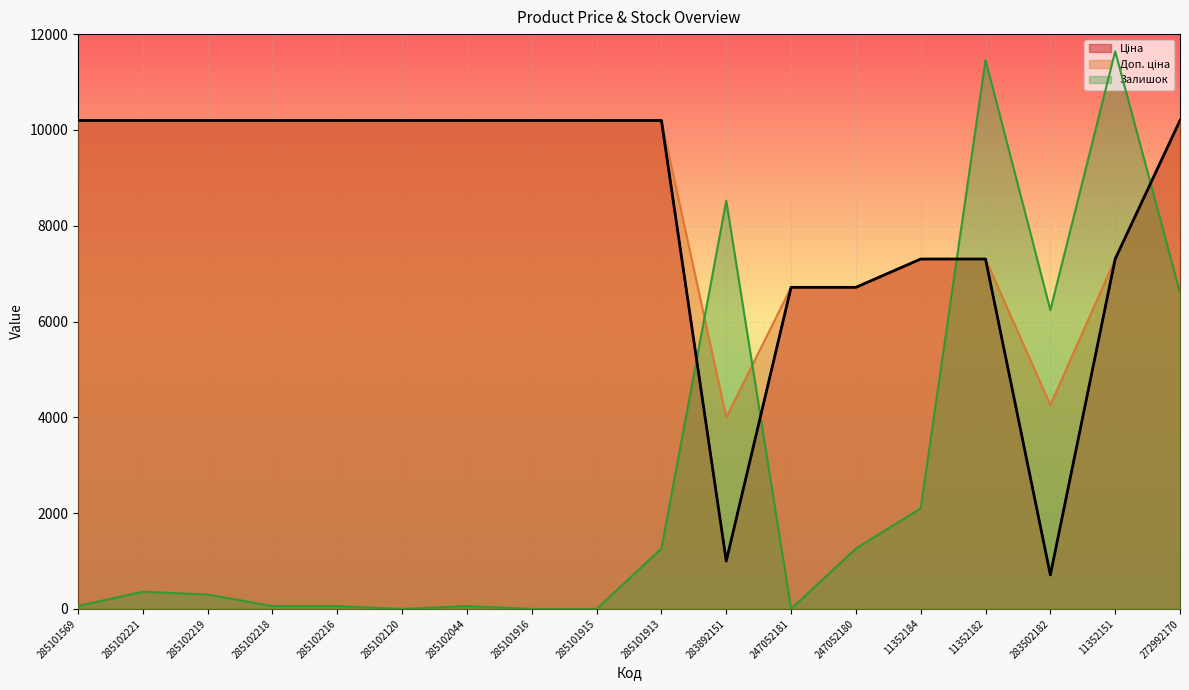

True or false: Доп. ціна and Ціна intersect in this chart.

False